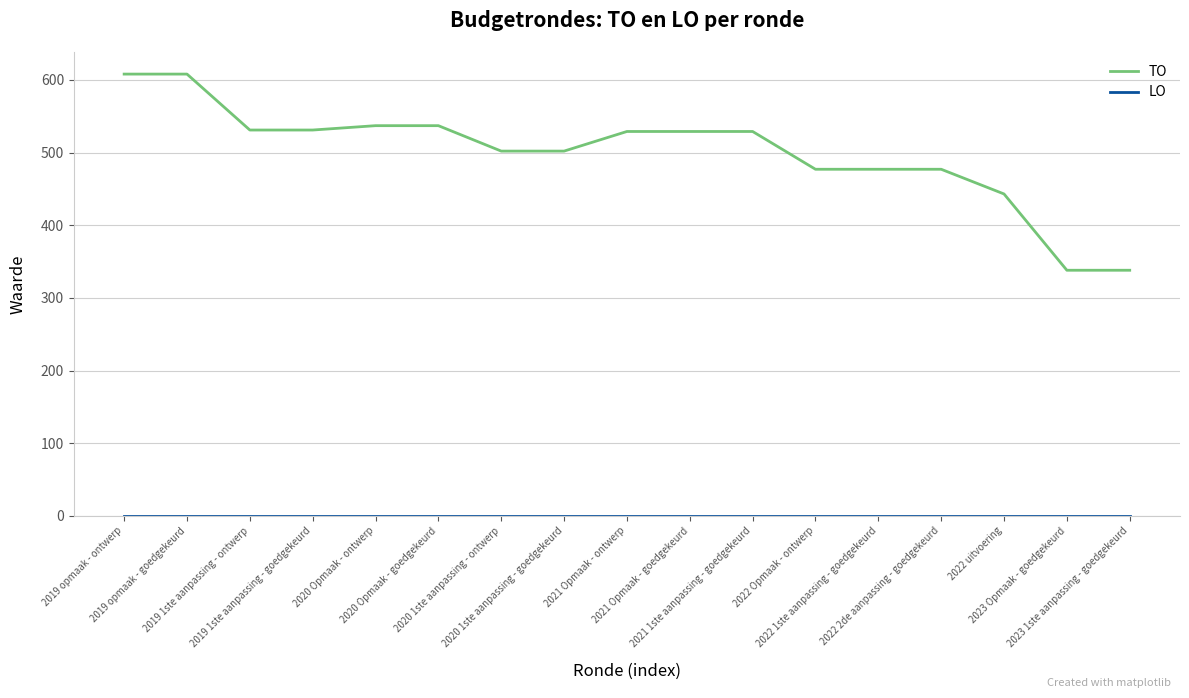

Is it true that TO equals 158 at 2023 1ste aanpassing - goedgekeurd?

False